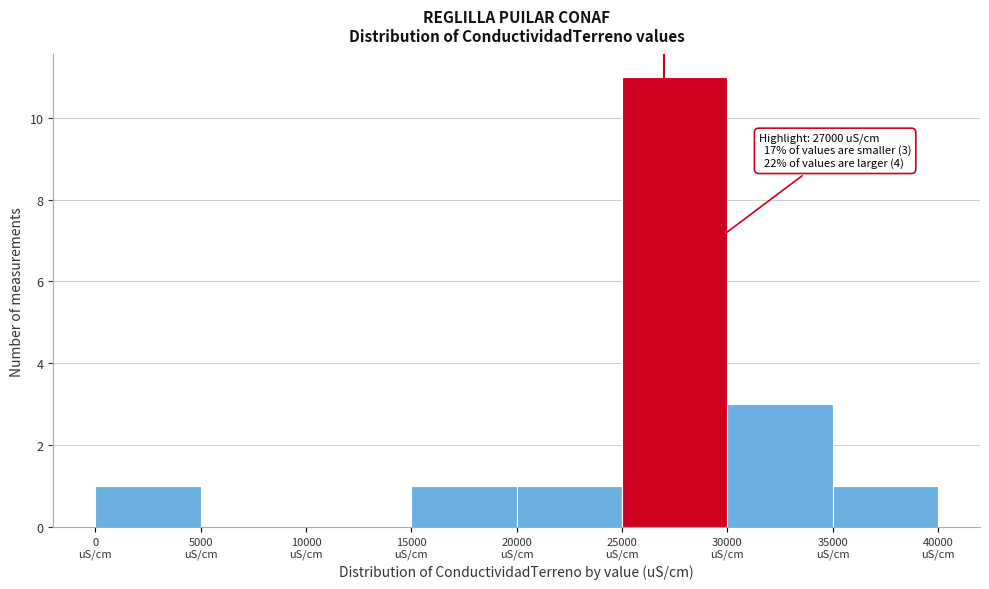

Over which range of the x-axis is the bar tallest?

25000 to 30000